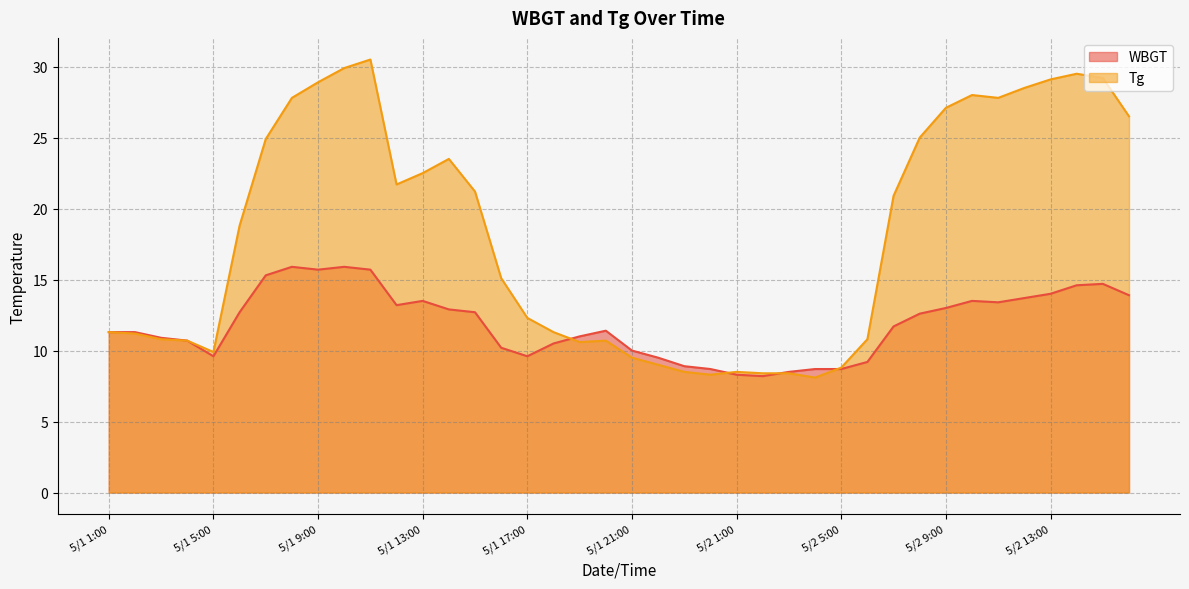

Reading left to right, what are all the values shown in this chart?

WBGT: 11.3	11.3	10.9	10.7	9.6	12.7	15.3	15.9	15.7	15.9	15.7	13.2	13.5	12.9	12.7	10.2	9.6	10.5	11.0	11.4	10.0	9.5	8.9	8.7	8.3	8.2	8.5	8.7	8.7	9.2	11.7	12.6	13.0	13.5	13.4	13.7	14.0	14.6	14.7	13.9
Tg: 11.3	11.2	10.8	10.7	9.9	18.8	24.9	27.8	28.9	29.9	30.5	21.7	22.5	23.5	21.2	15.1	12.3	11.3	10.6	10.7	9.5	9.0	8.5	8.3	8.5	8.4	8.4	8.1	8.8	10.8	20.9	25.0	27.1	28.0	27.8	28.5	29.1	29.5	29.2	26.5